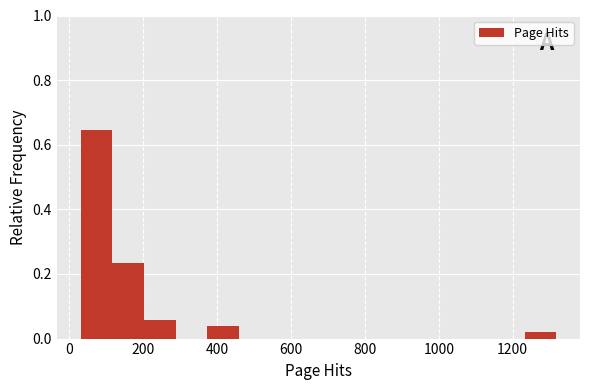

Reading left to right, list every bar in this chart as the range it spans on the x-axis followed by its height. Neither the bar edges nor the heights are printed on the chart, so give them approximately, as read against the axes.

40 to 120: 0.64
120 to 200: 0.24
200 to 280: 0.06
280 to 380: 0
380 to 460: 0.04
460 to 540: 0
540 to 640: 0
640 to 720: 0
720 to 800: 0
800 to 880: 0
880 to 980: 0
980 to 1060: 0
1060 to 1140: 0
1140 to 1240: 0
1240 to 1320: under 0.02